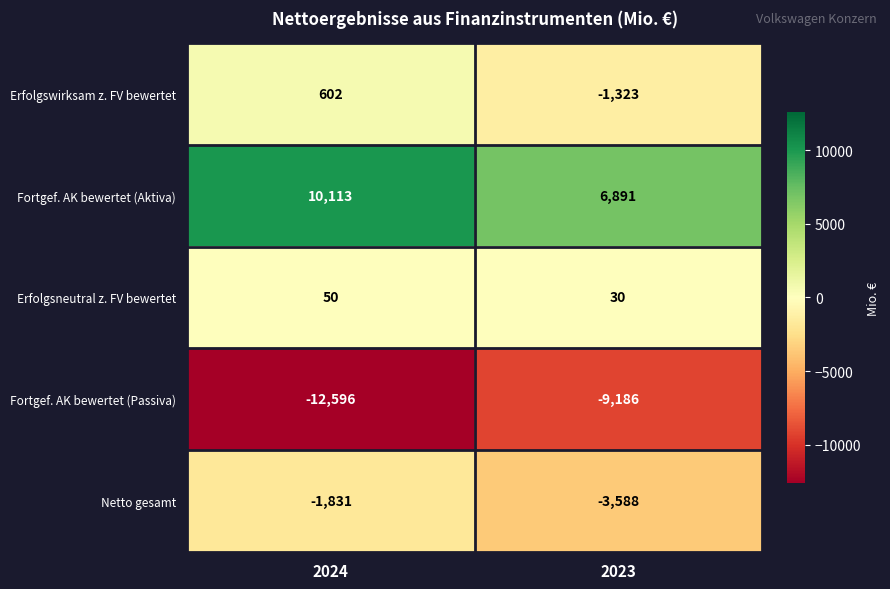

Reading right to left, what are all the values shown in this chart?

Erfolgswirksam z. FV bewertet: 2023=-1323	2024=602
Fortgef. AK bewertet (Aktiva): 2023=6891	2024=10113
Erfolgsneutral z. FV bewertet: 2023=30	2024=50
Fortgef. AK bewertet (Passiva): 2023=-9186	2024=-12596
Netto gesamt: 2023=-3588	2024=-1831